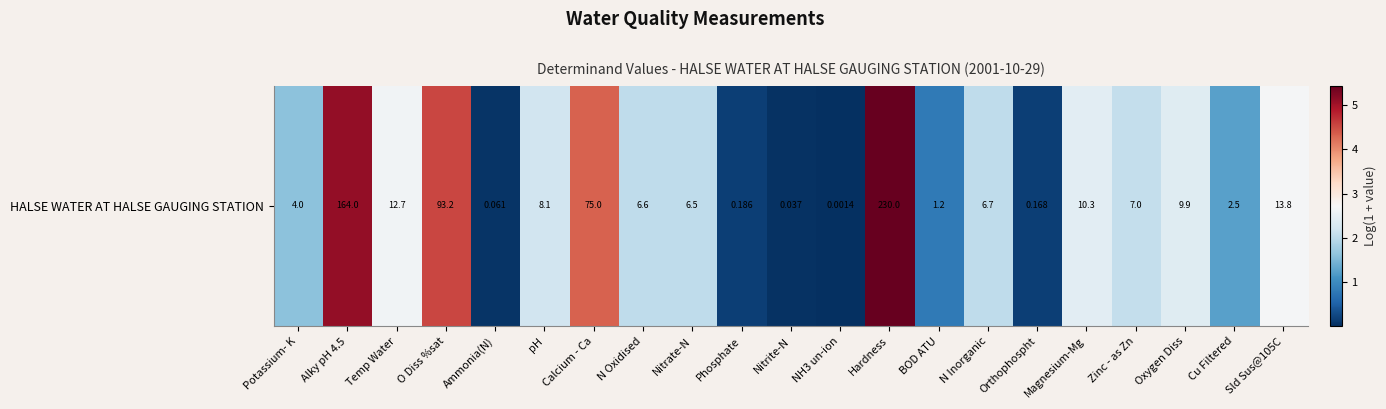

Is it true that the value at Cu Filtered is 1.3?

True